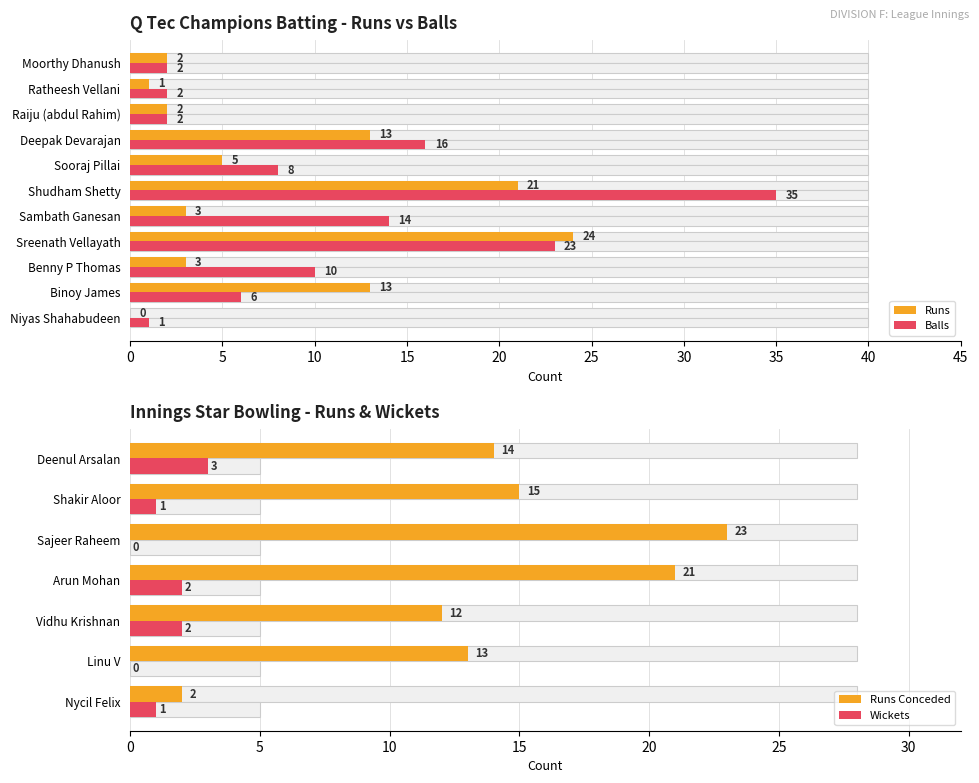

What is the difference between the Runs values at Niyas Shahabudeen and Raiju (abdul Rahim)?

2